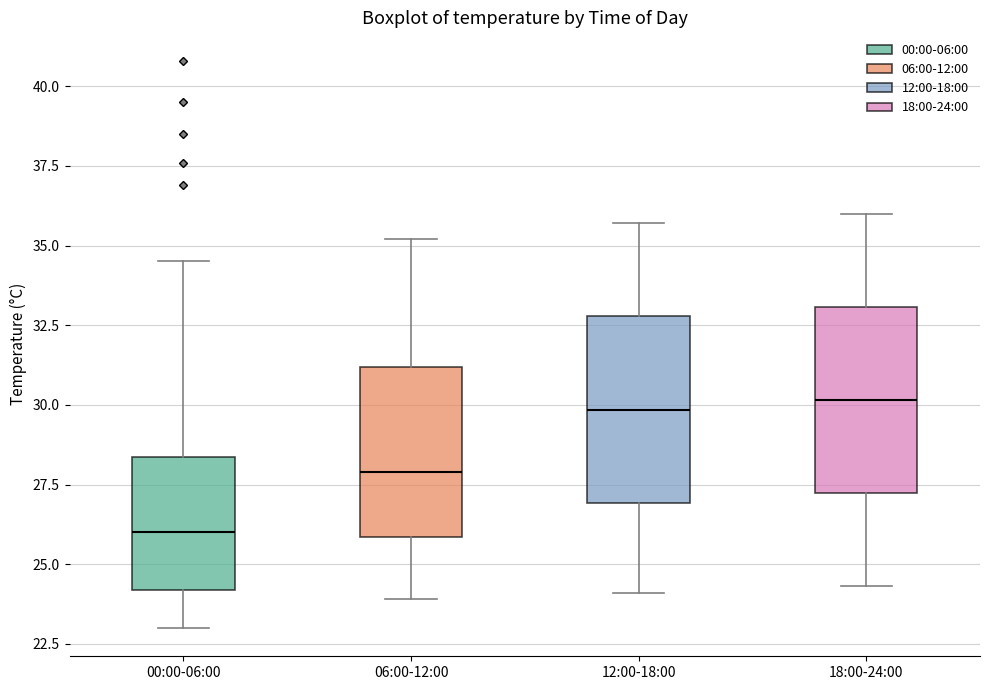

Reading left to right, read every box against the y-axis: the position of its median line, the range the box covers, and the ends of its whiskers. The values are not printed on the chart, so give them approximately, as read against the axis.

00:00-06:00: median 26.0, box 24.0 to 28.5, whiskers 23.0 to 34.5
06:00-12:00: median 28.0, box 26.0 to 31.0, whiskers 24.0 to 35.0
12:00-18:00: median 30.0, box 27.0 to 33.0, whiskers 24.0 to 35.5
18:00-24:00: median 30.0, box 27.0 to 33.0, whiskers 24.5 to 36.0